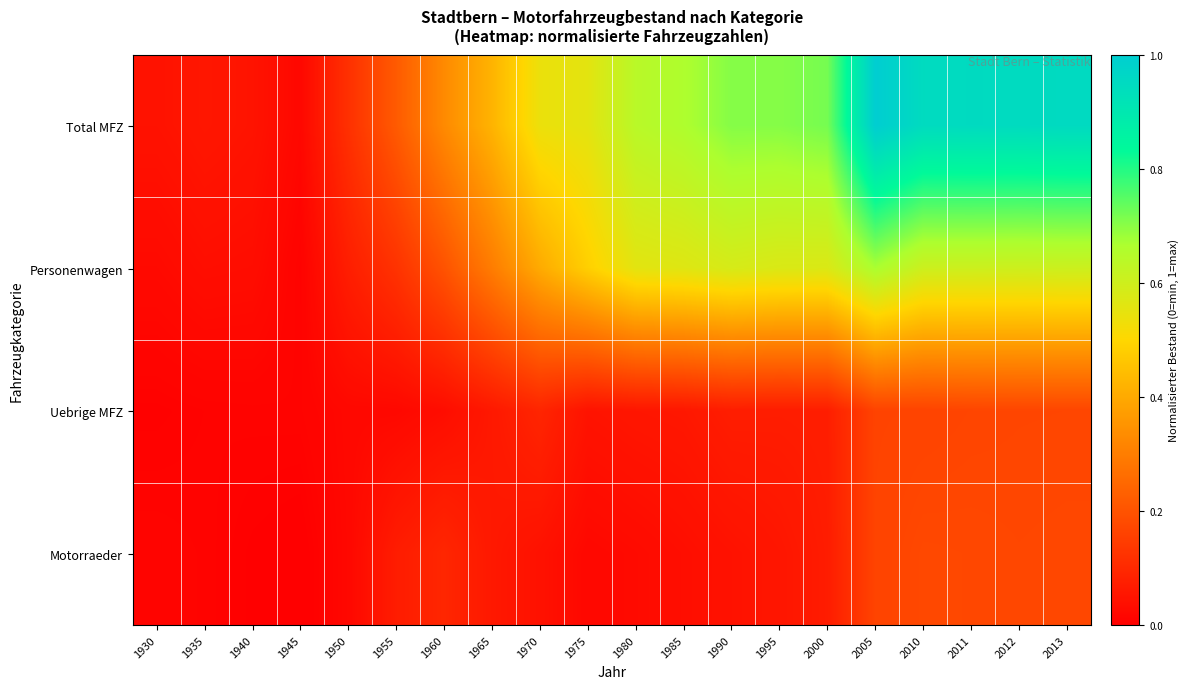

At which category is the sum across all series the highest?

2005